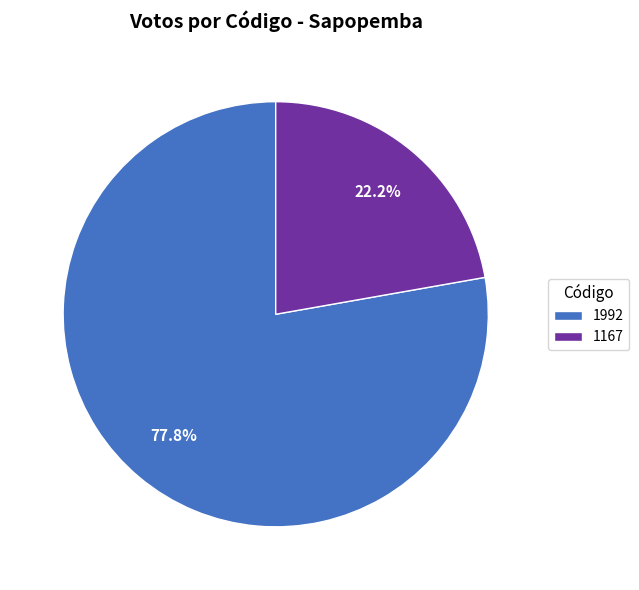

How many slices are in this pie chart?

2